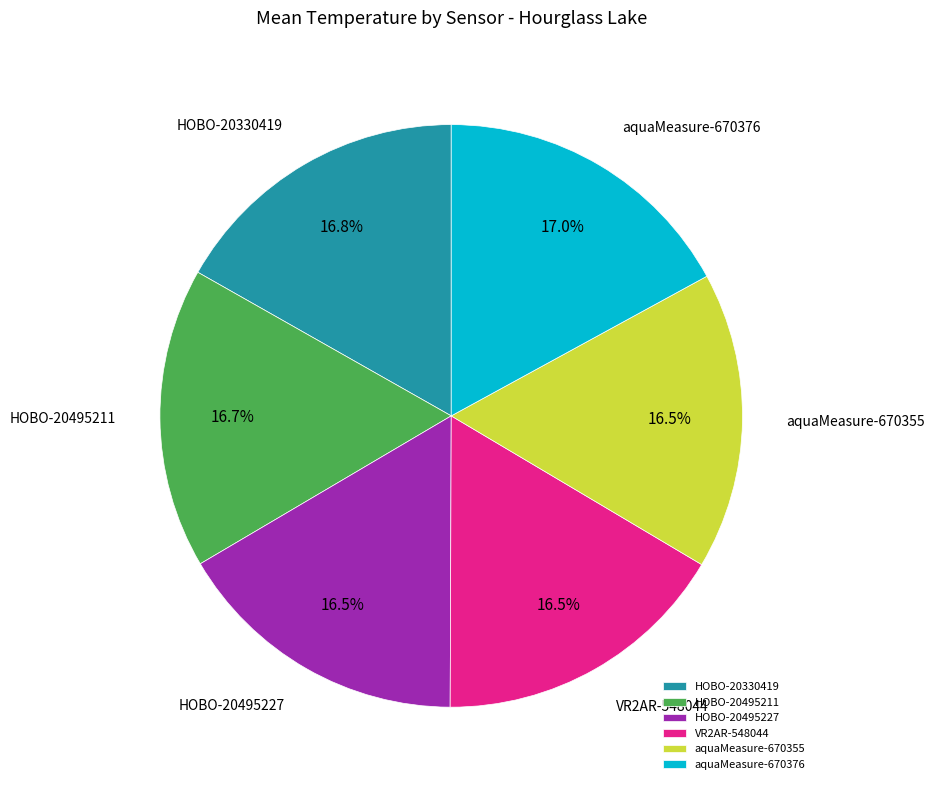

To the nearest percent, what portion does HOBO-20495211 represent?

17%